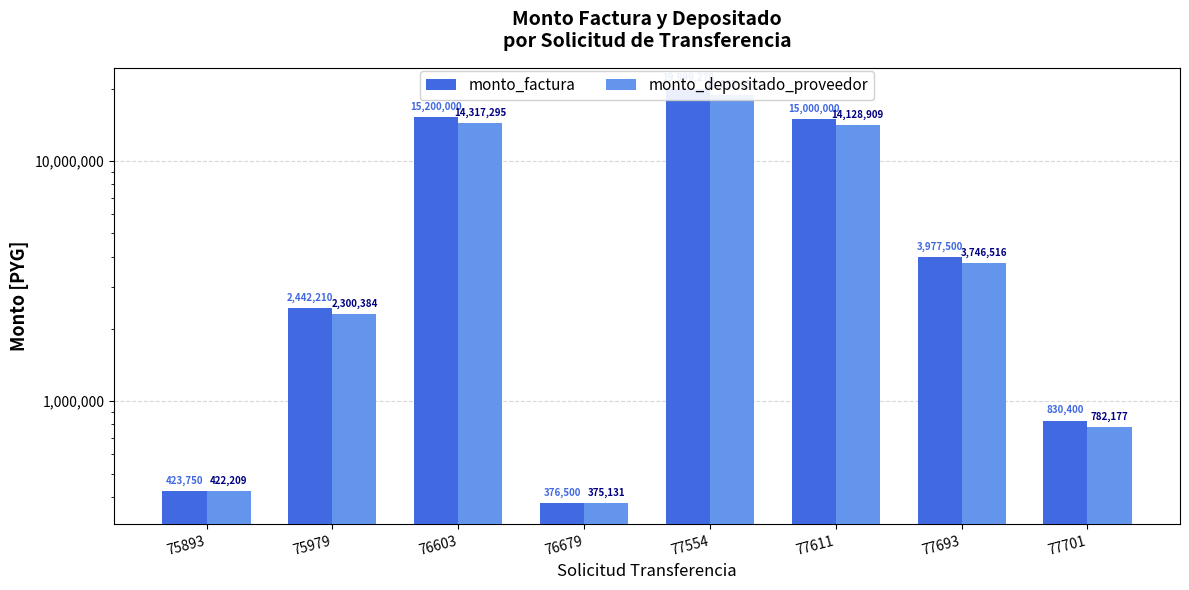

Reading left to right, extract all data points from this chart.

monto_factura: 75893=423750	75979=2442210	76603=15200000	76679=376500	77554=19999270	77611=15000000	77693=3977500	77701=830400
monto_depositado_proveedor: 75893=422209	75979=2300384	76603=14317295	76679=375131	77554=18837857	77611=14128909	77693=3746516	77701=782177